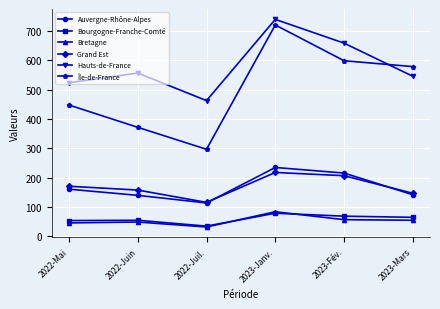

What is the smallest value displayed?

32